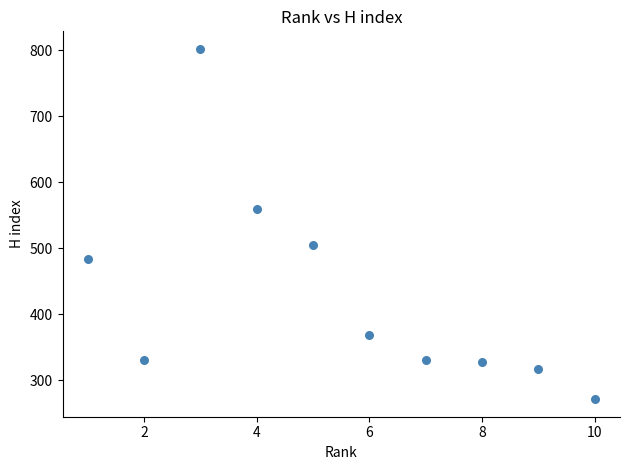

What is the range of X values (max minus min)?

9